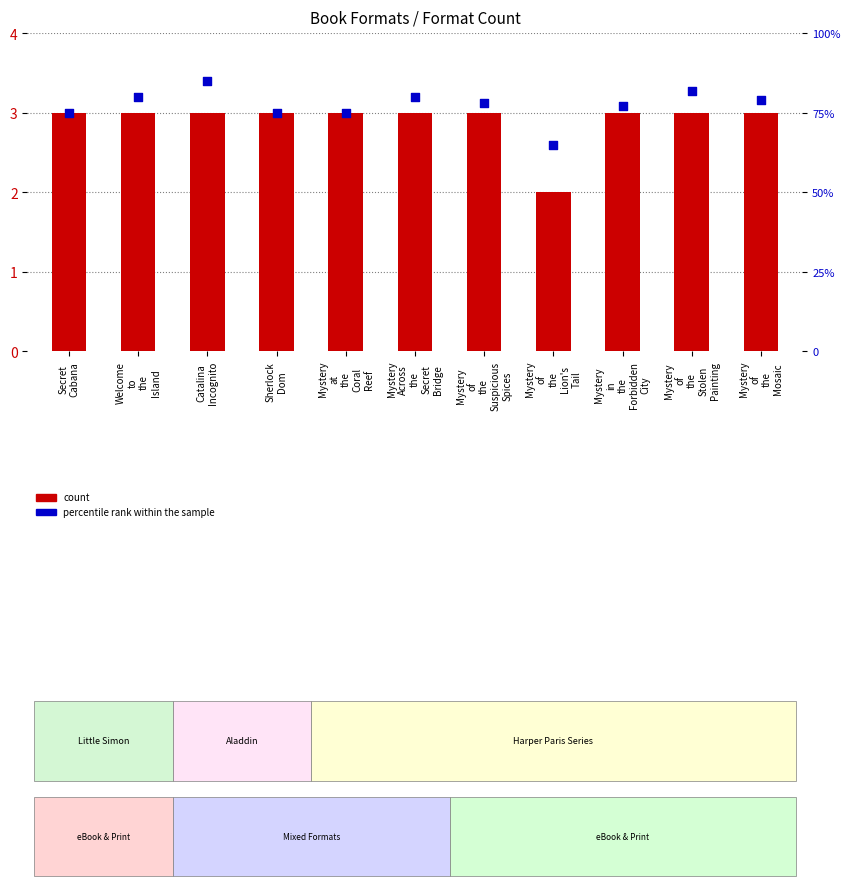

What is the total value across all series at Welcome
to
the
Island?

83